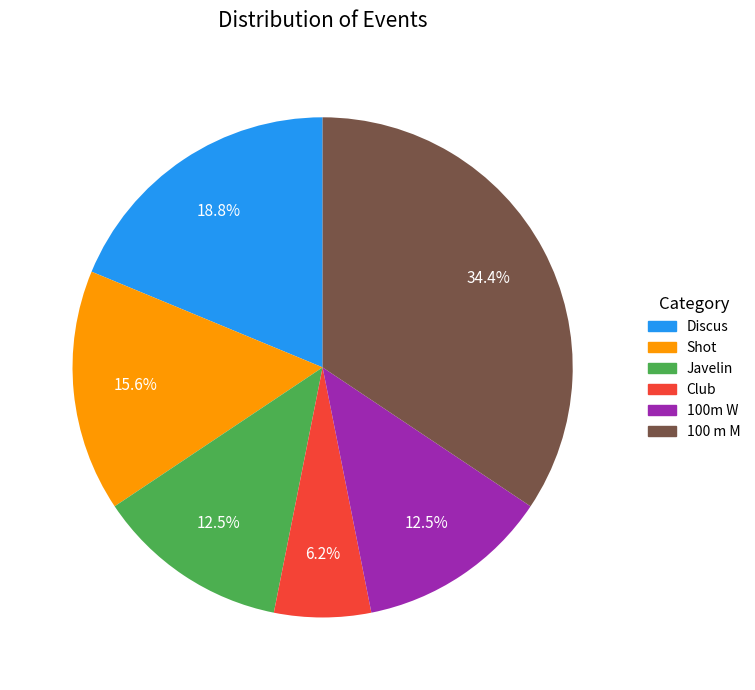

To the nearest percent, what is the average slice percentage?

17%